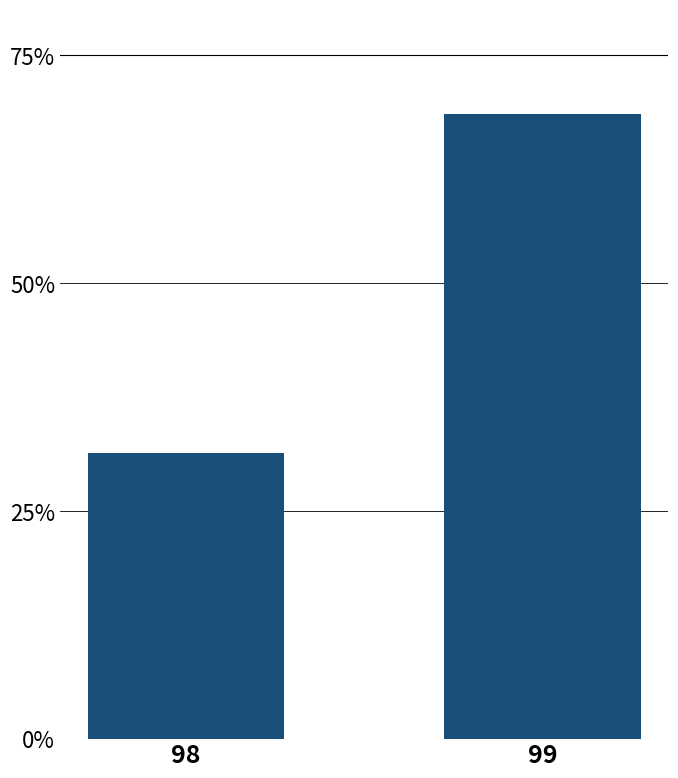

Does the chart contain any negative values?

No